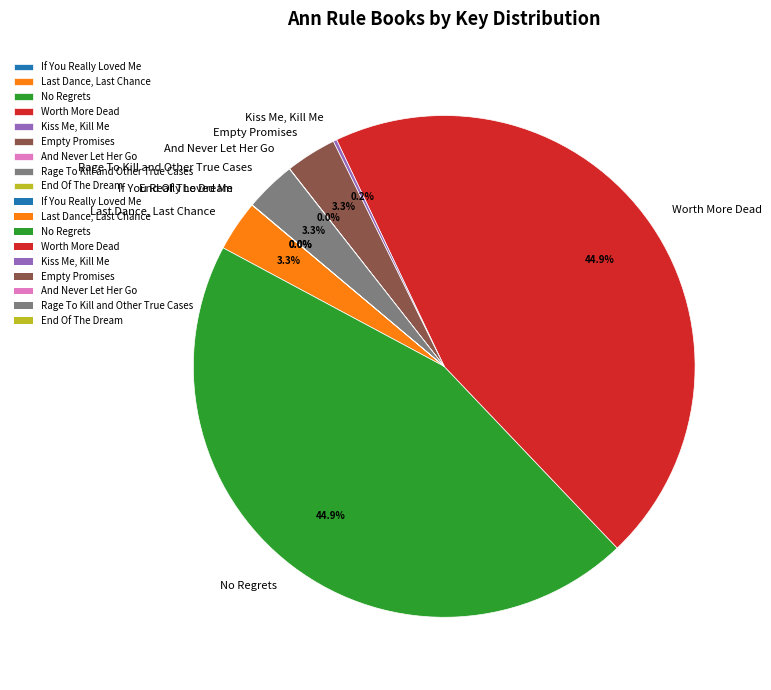

What percentage is NOT represented by Worth More Dead?

55.1%